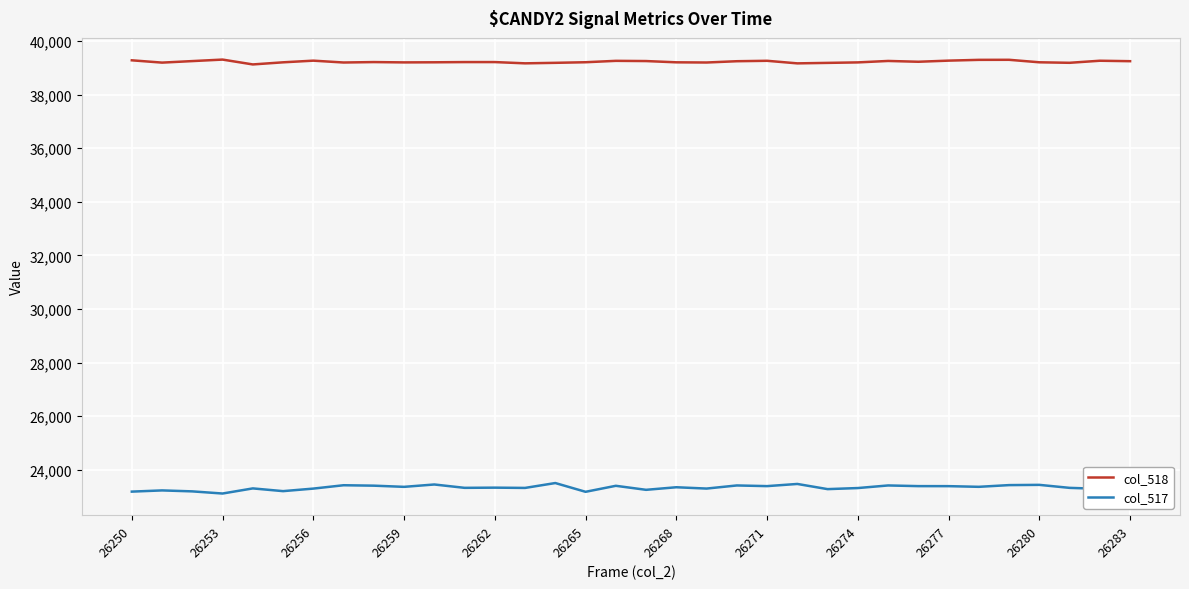

Which series has the largest range (max minus min)?

col_517